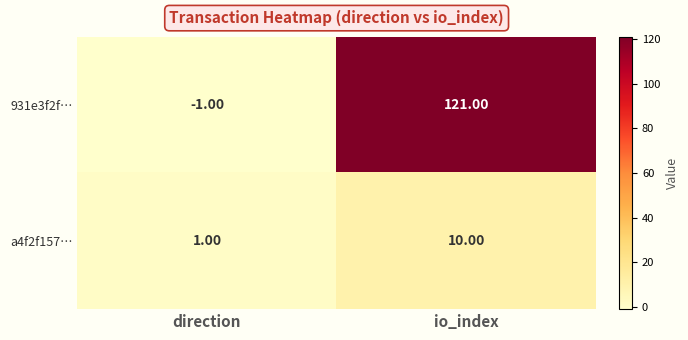

At which label does a4f2f157… reach its minimum?

direction